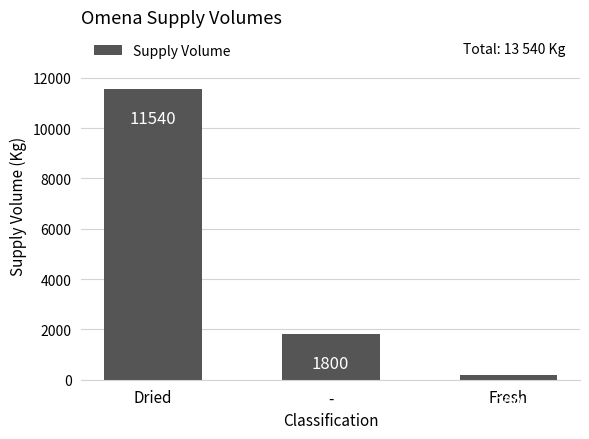

What is the average value?

4513